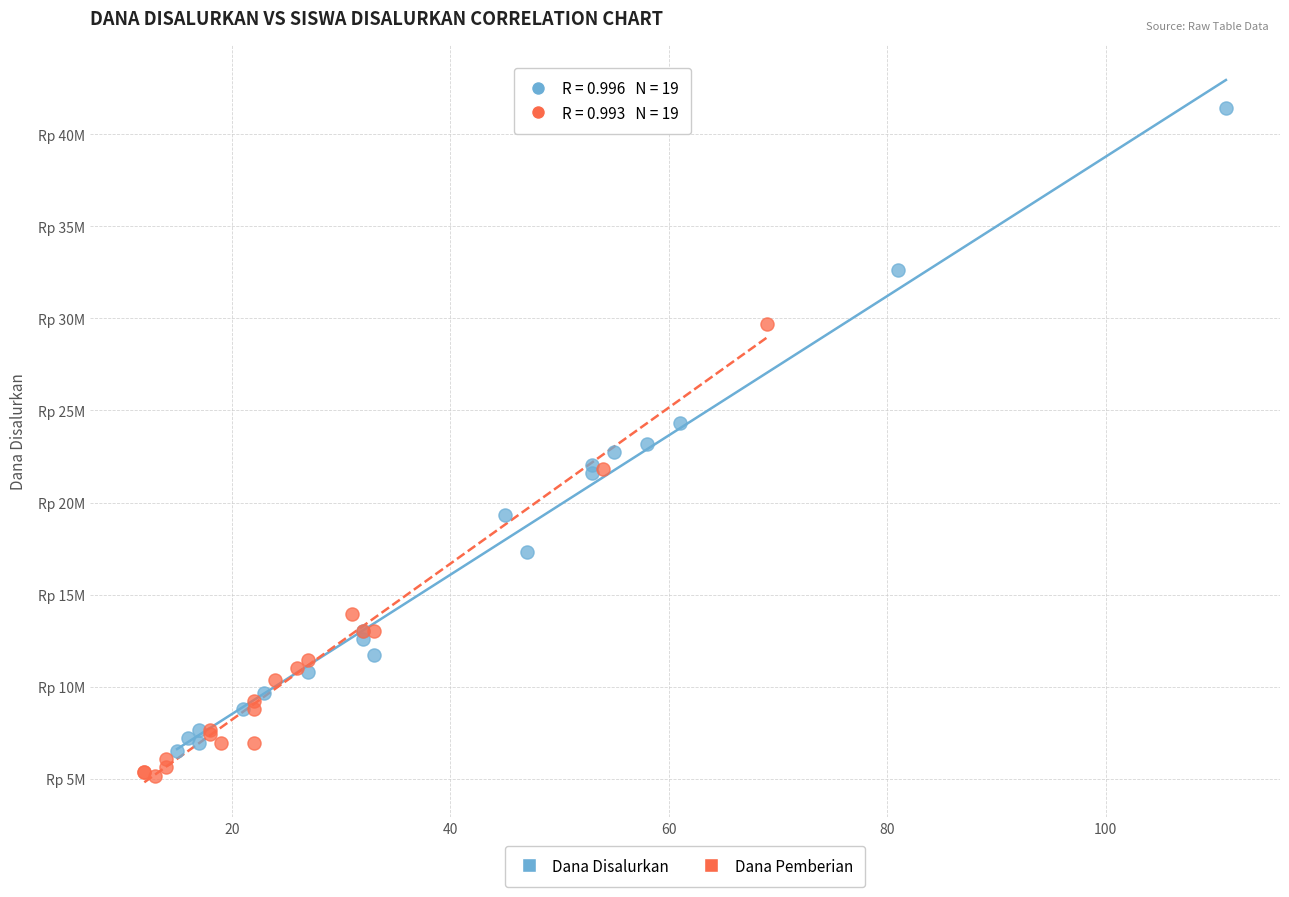

What are all the series names shown in the legend?

Dana Disalurkan, Dana Pemberian